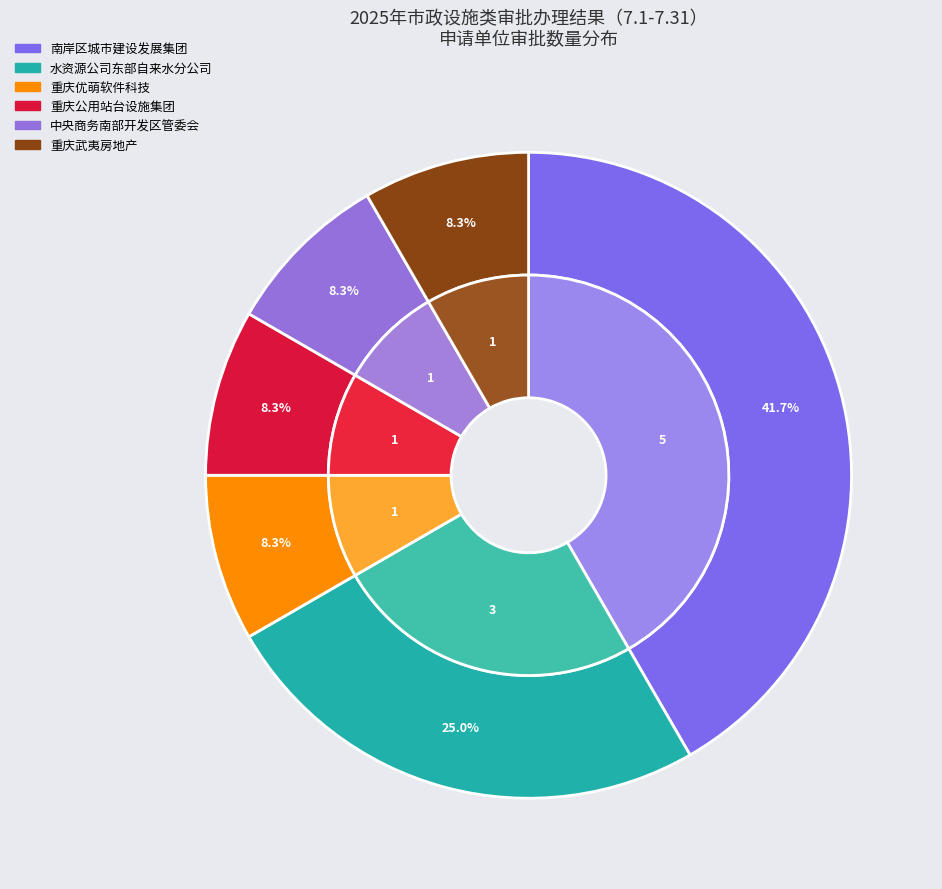

Does 重庆水资源产业股份有限公司东部自来水分公司 account for over 50% of the chart?

No